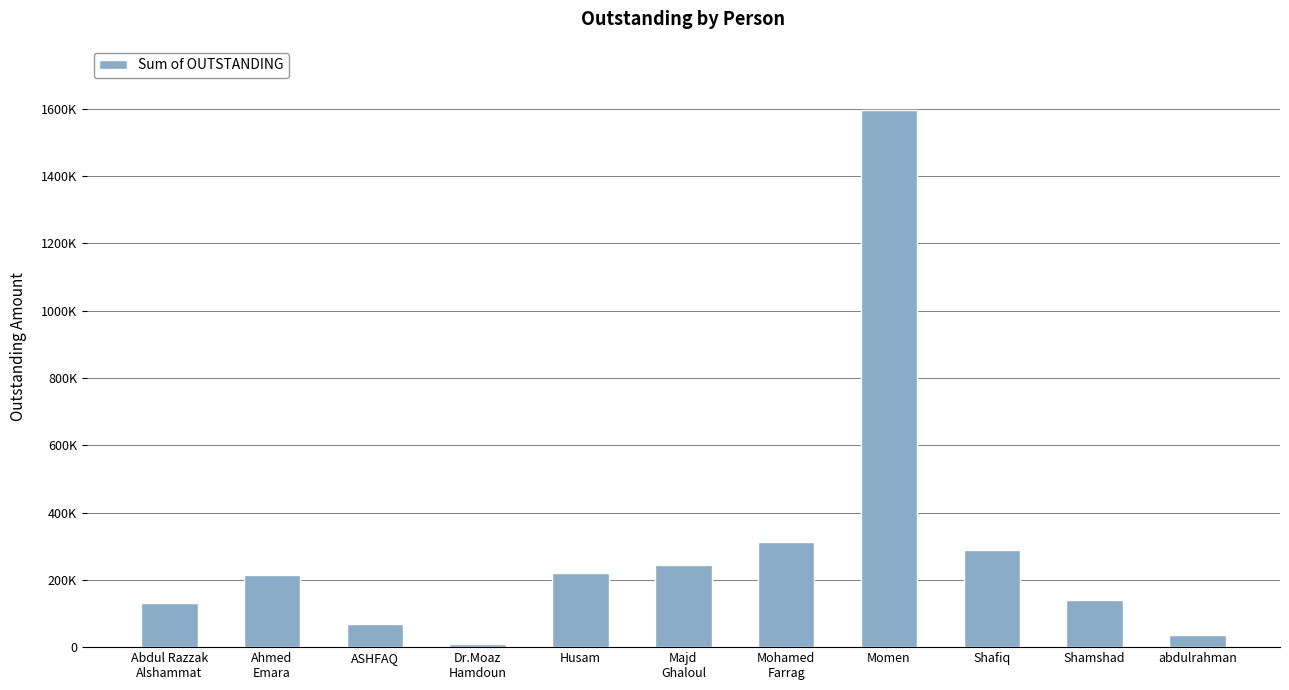

Is it true that the value at Mohamed
Farrag is 450730.7?

False